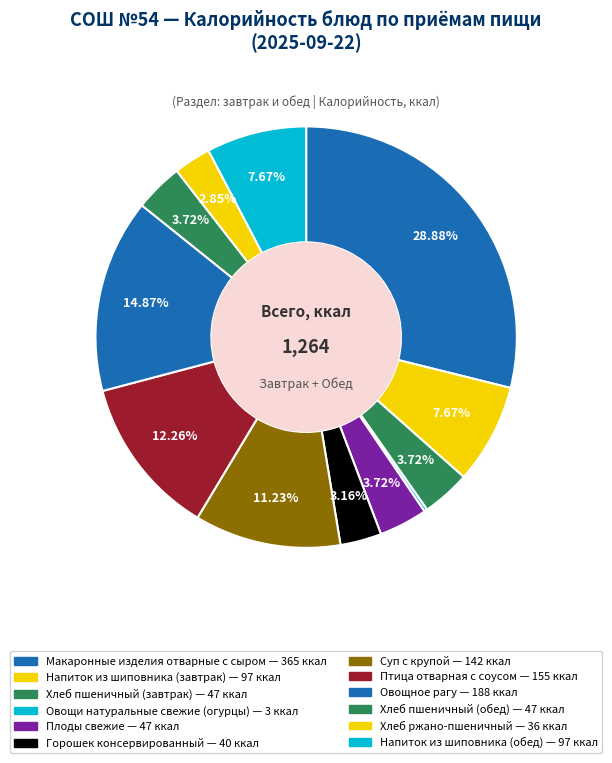

Is it true that Горошек консервированный is 3% of the pie?

True